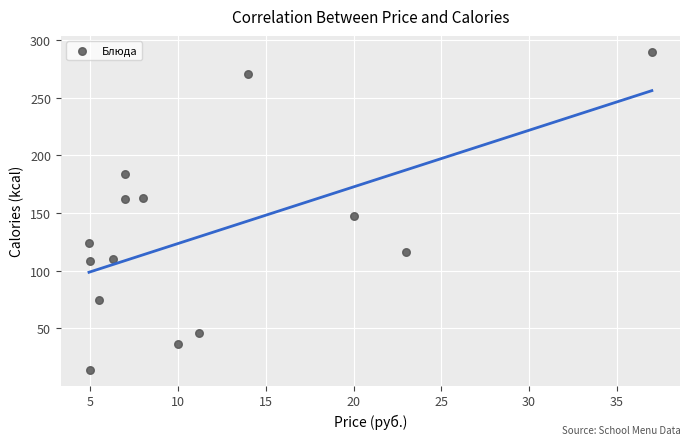

What Y value in the scatter plot is closest to 152?

147.0